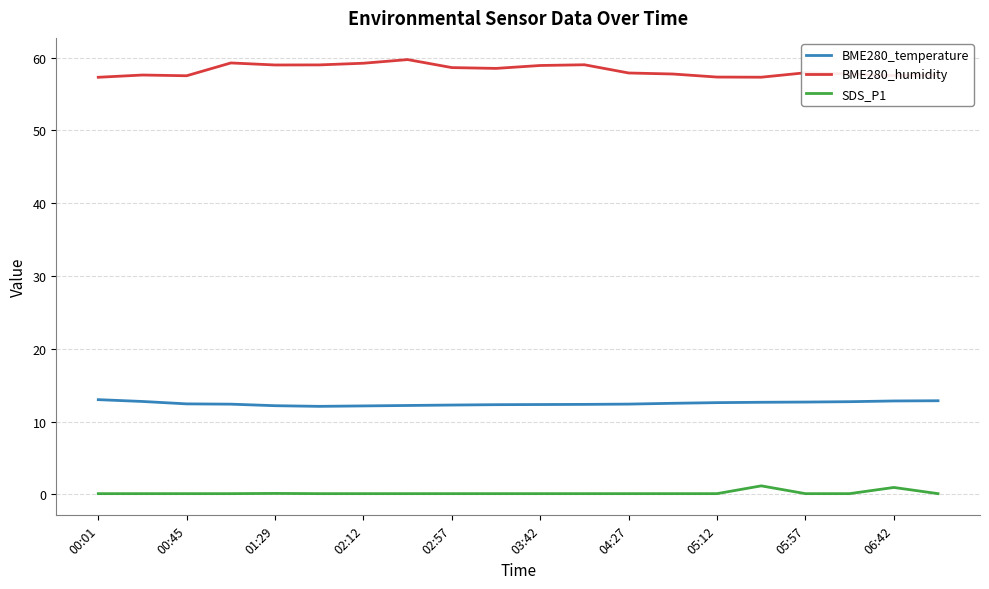

Which series has the largest range (max minus min)?

BME280_humidity